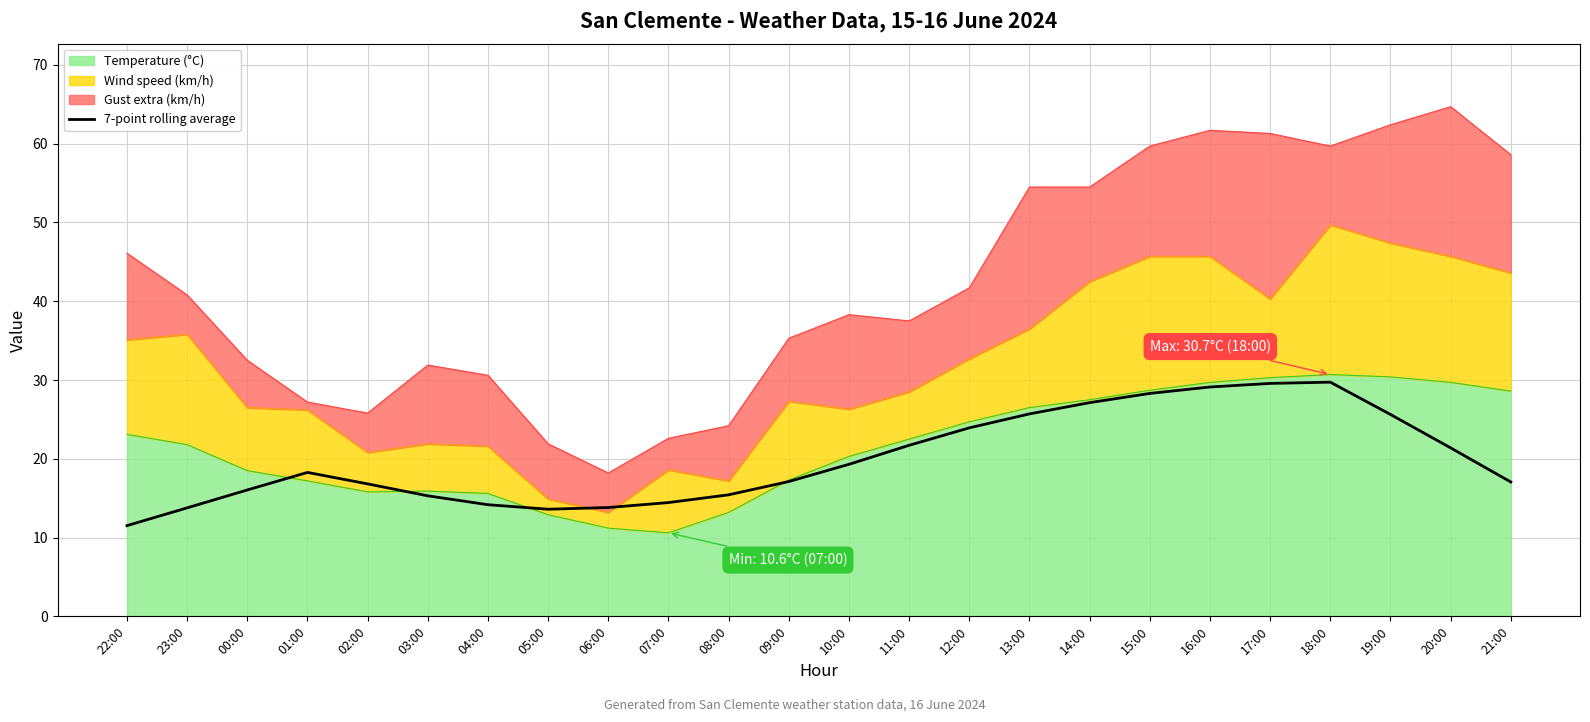

Where is the first local minimum?

05:00